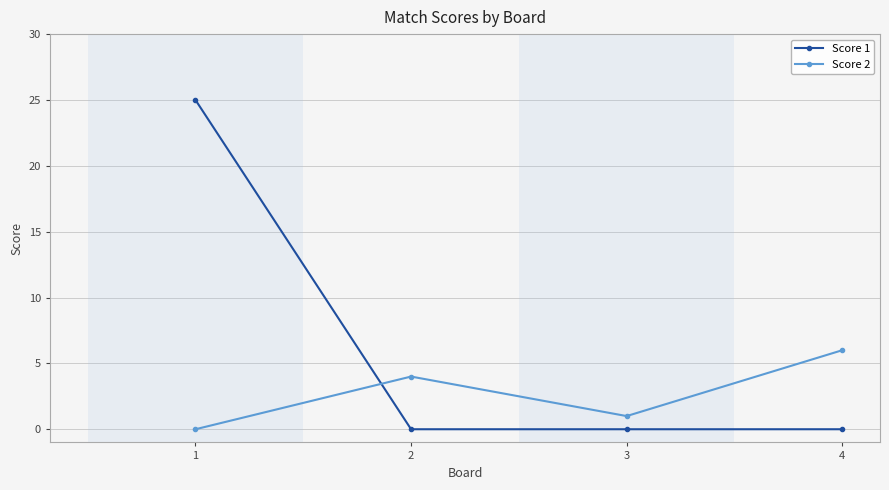

What are all the series names shown in the legend?

Score 1, Score 2